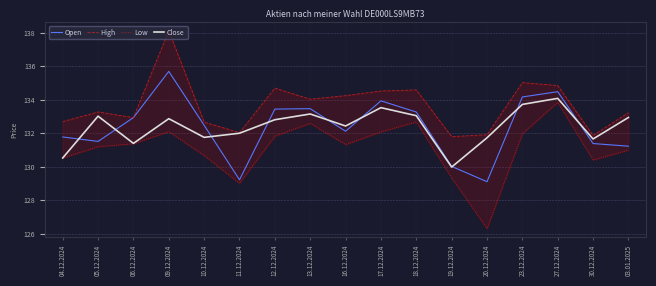

Reading right to left, extract all data points from this chart.

Open: 131.2	131.4	134.5	134.2	129.1	130.0	133.3	133.9	132.1	133.5	133.4	129.2	132.5	135.7	132.9	131.5	131.8
High: 133.2	131.9	134.8	135.0	131.9	131.8	134.6	134.5	134.2	134.0	134.7	132.0	132.7	138.1	132.9	133.3	132.7
Low: 131.0	130.4	133.8	132.0	126.3	129.3	132.7	132.1	131.3	132.6	131.8	129.0	130.7	132.1	131.4	131.2	130.5
Close: 132.9	131.7	134.1	133.7	131.7	130.0	133.0	133.5	132.4	133.1	132.8	132.0	131.7	132.9	131.4	133.0	130.5